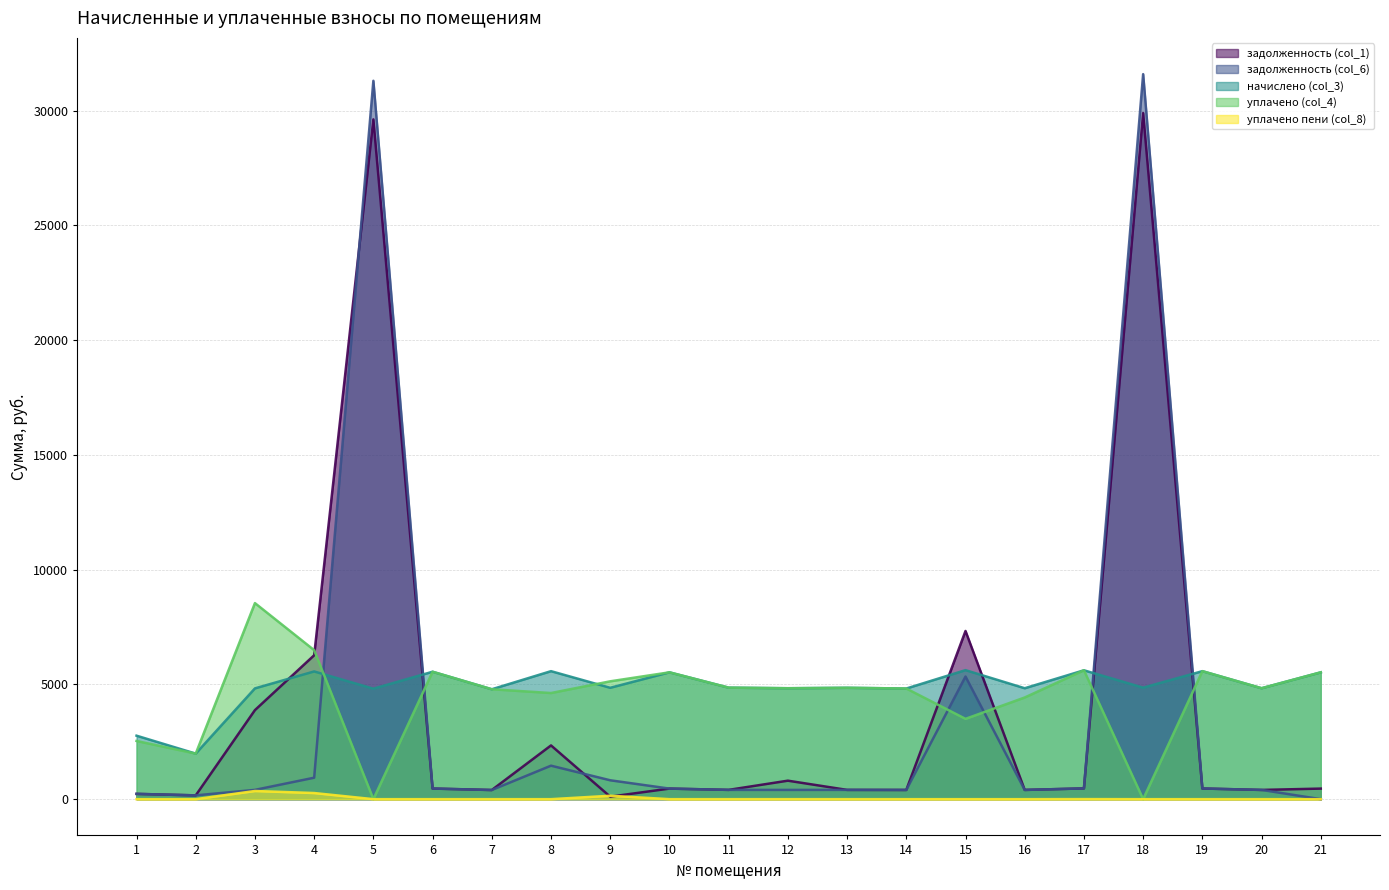

How many lines are shown in the chart?

5